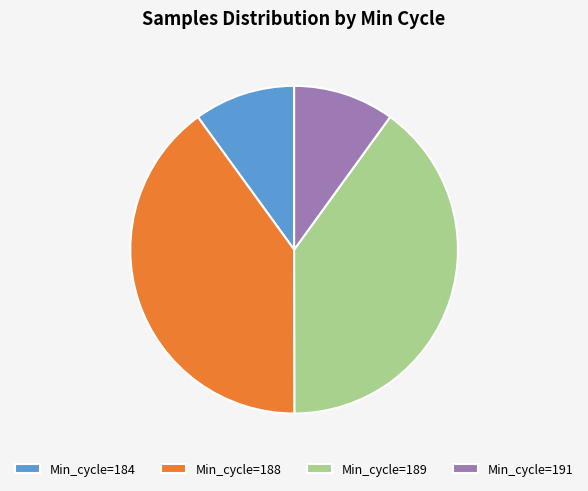

Does any single category account for the majority?

No